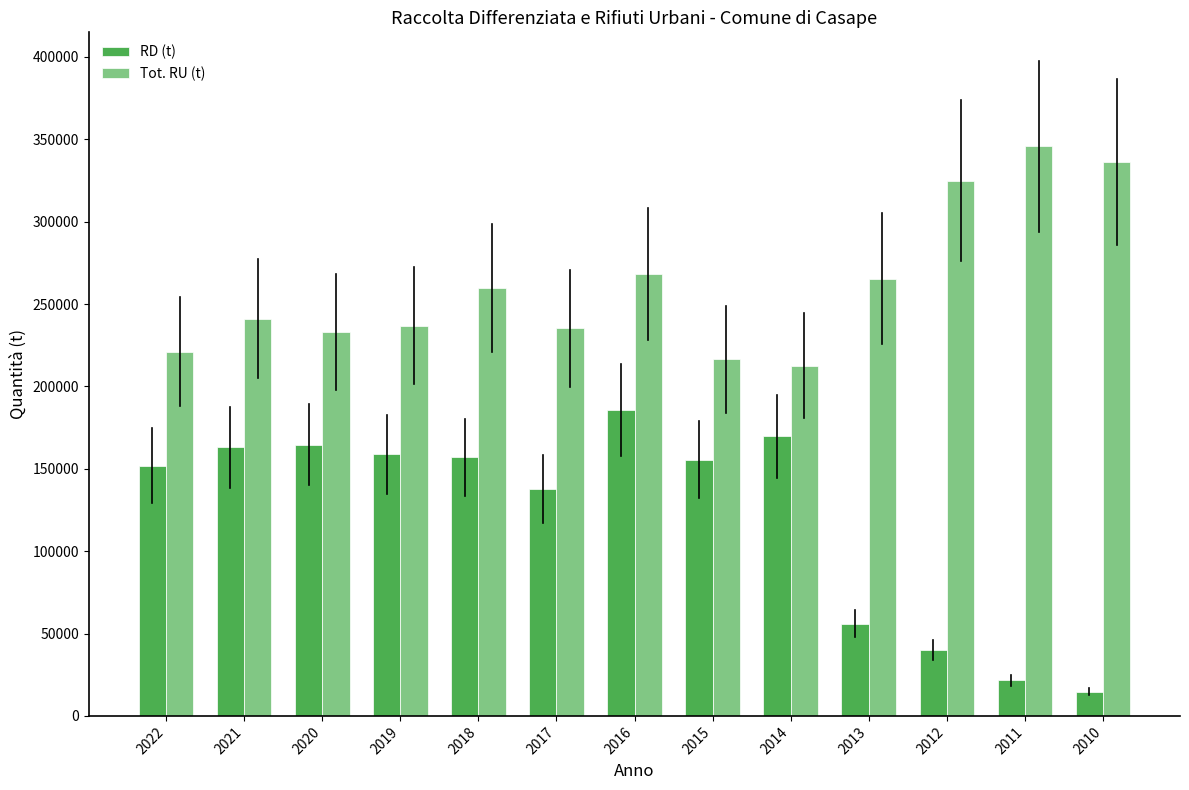

List the series in order of their peak value, lowest first.

RD (t), Tot. RU (t)